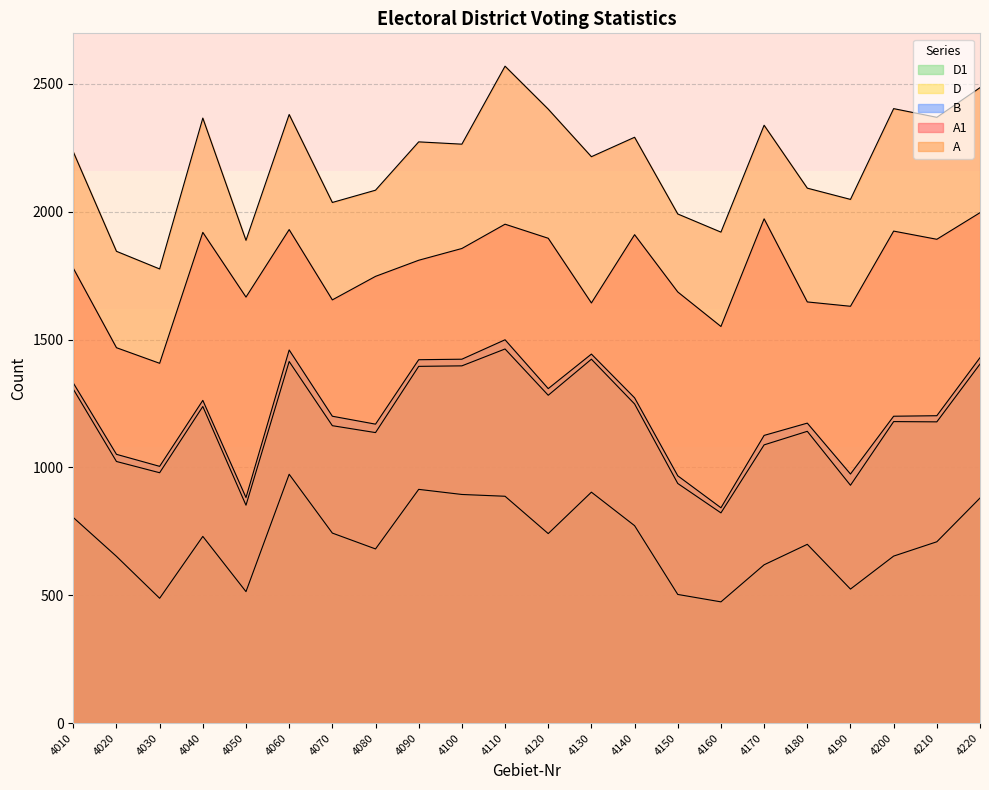

Rank the series by their maximum value, from lowest to highest.

D1, D, B, A1, A